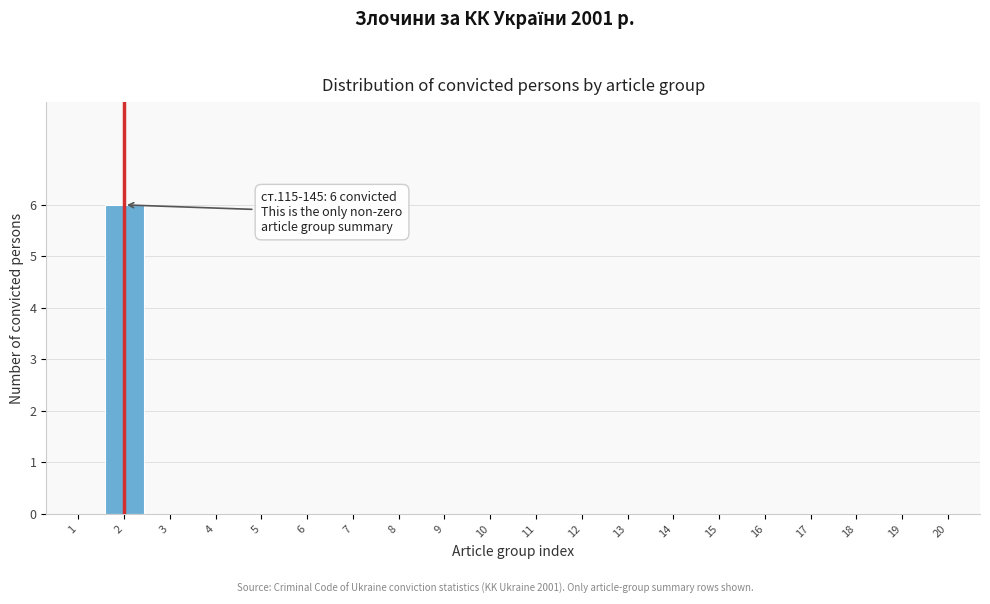

Reading left to right, list all the values displayed in this chart.

1=0	2=6	3=0	4=0	5=0	6=0	7=0	8=0	9=0	10=0	11=0	12=0	13=0	14=0	15=0	16=0	17=0	18=0	19=0	20=0